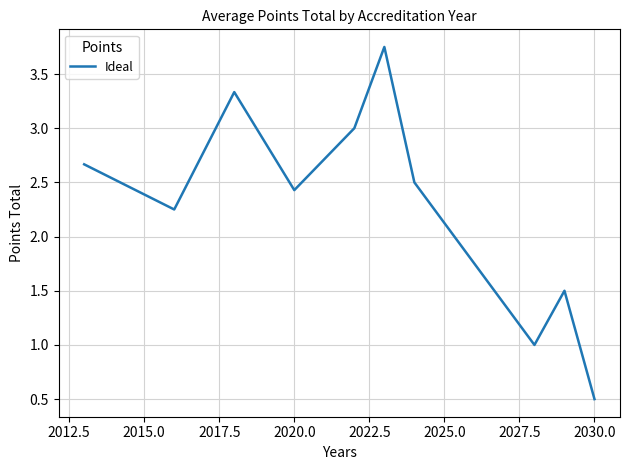

What is the minimum value shown in the chart?

0.5